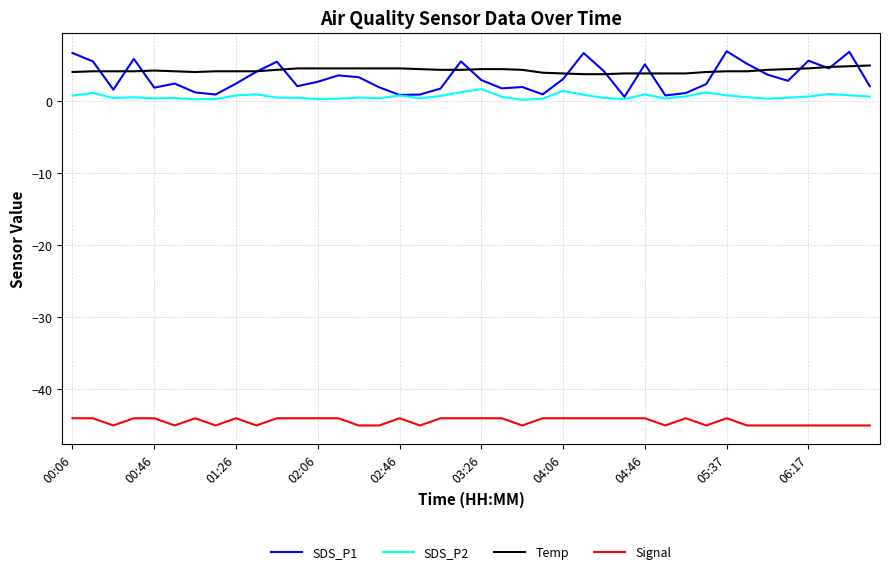

What is the highest value of the Signal series?

-44.0